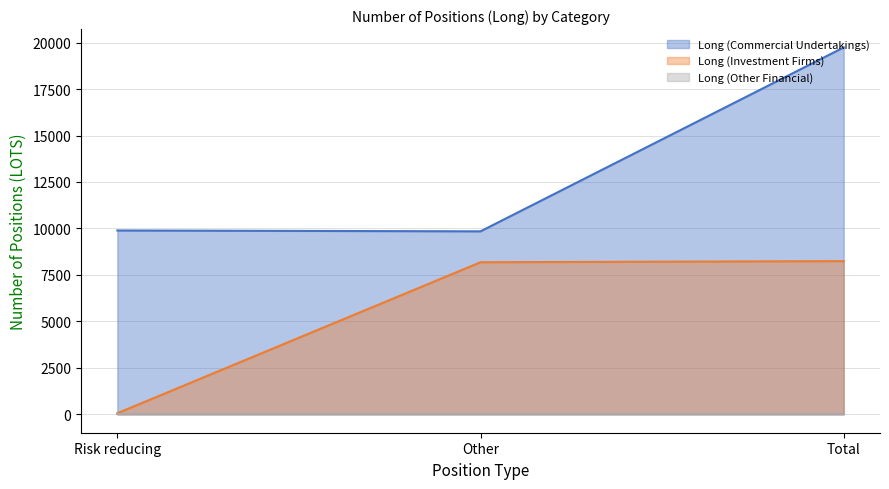

What is the total value across all series at Total?

27982